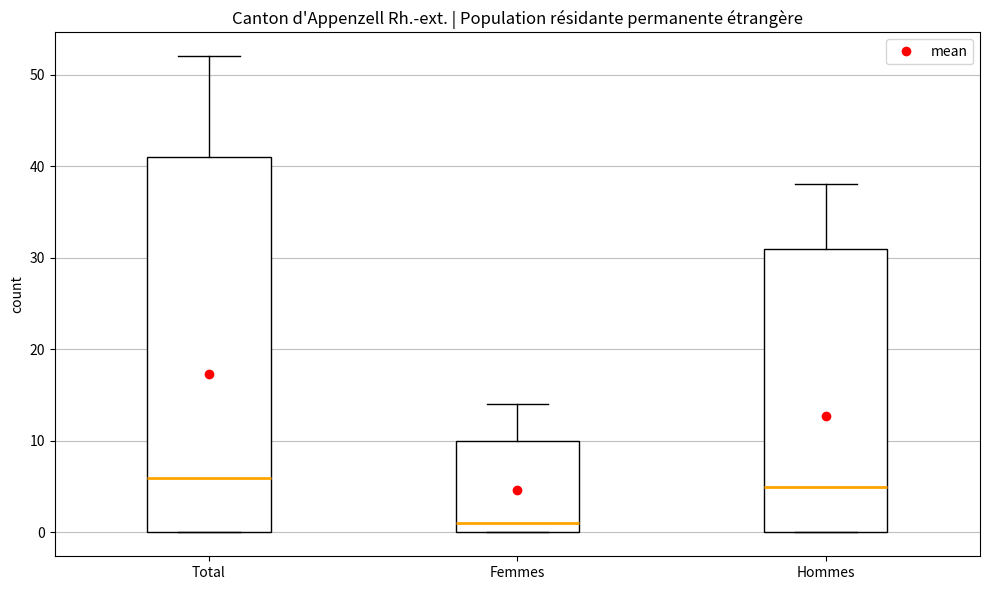

Reading left to right, transcribe this box plot: for each box, give where its median line is, the range the box spans, and where its two whiskers end, as read against the y-axis. The values are not printed on the chart, so give them approximately, as read against the axis.

Total: median 6, box 0 to 41, whiskers 0 to 52
Femmes: median 1, box 0 to 10, whiskers 0 to 14
Hommes: median 5, box 0 to 31, whiskers 0 to 38